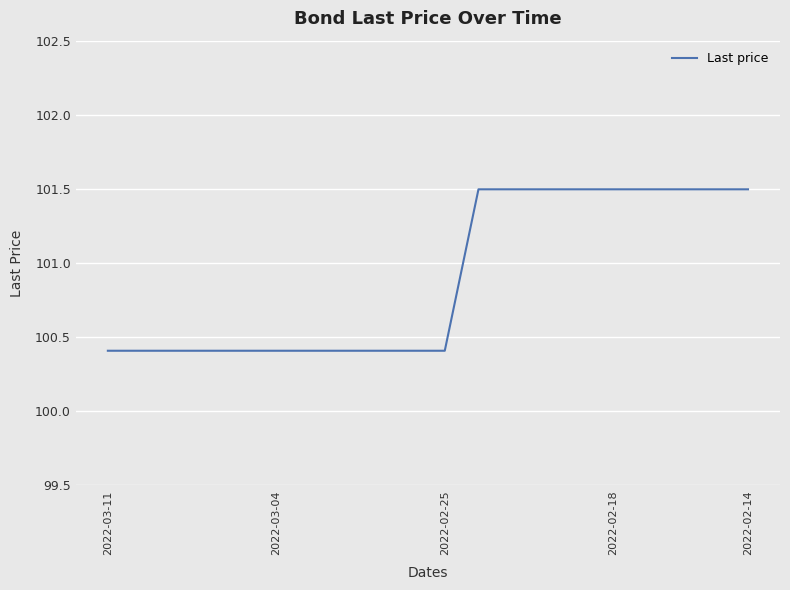

What is the smallest value displayed?

100.4